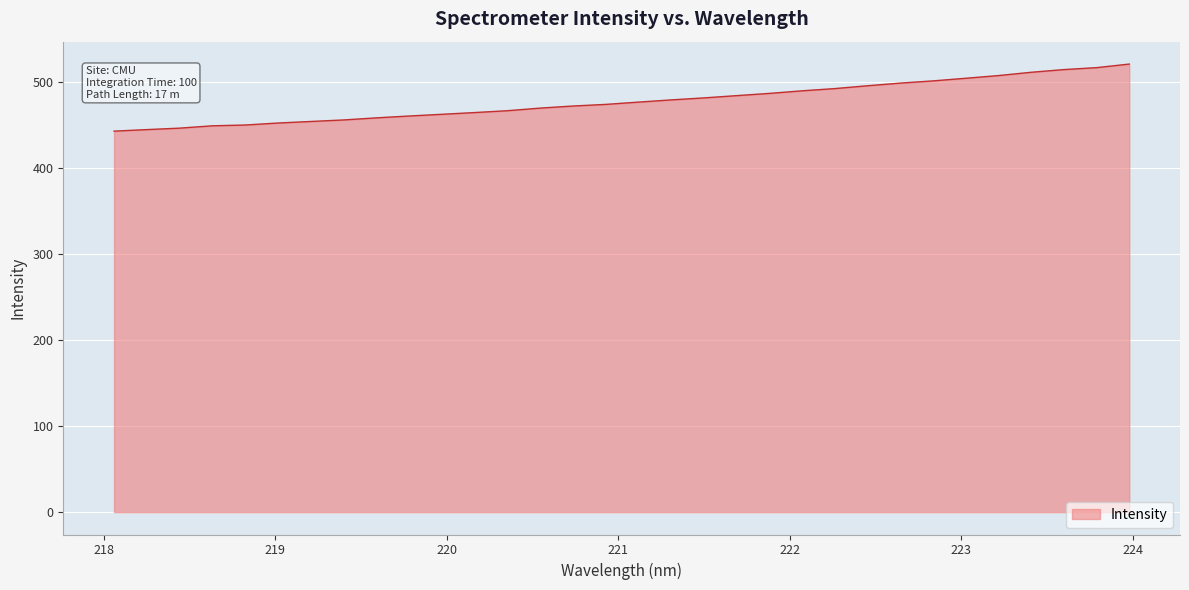

What is the greatest value displayed?

520.6